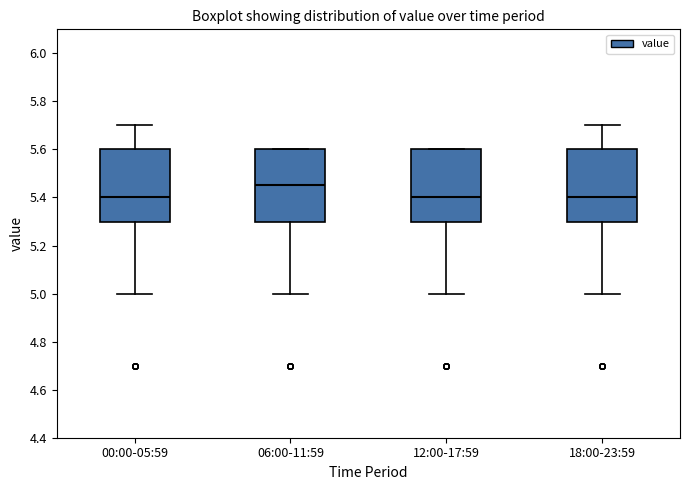

Reading left to right, read every box against the y-axis: the position of its median line, the range the box covers, and the ends of its whiskers. The values are not printed on the chart, so give them approximately, as read against the axis.

00:00-05:59: median 5.40, box 5.30 to 5.60, whiskers 5.00 to 5.70
06:00-11:59: median 5.46, box 5.30 to 5.60, whiskers 5.00 to 5.60
12:00-17:59: median 5.40, box 5.30 to 5.60, whiskers 5.00 to 5.60
18:00-23:59: median 5.40, box 5.30 to 5.60, whiskers 5.00 to 5.70